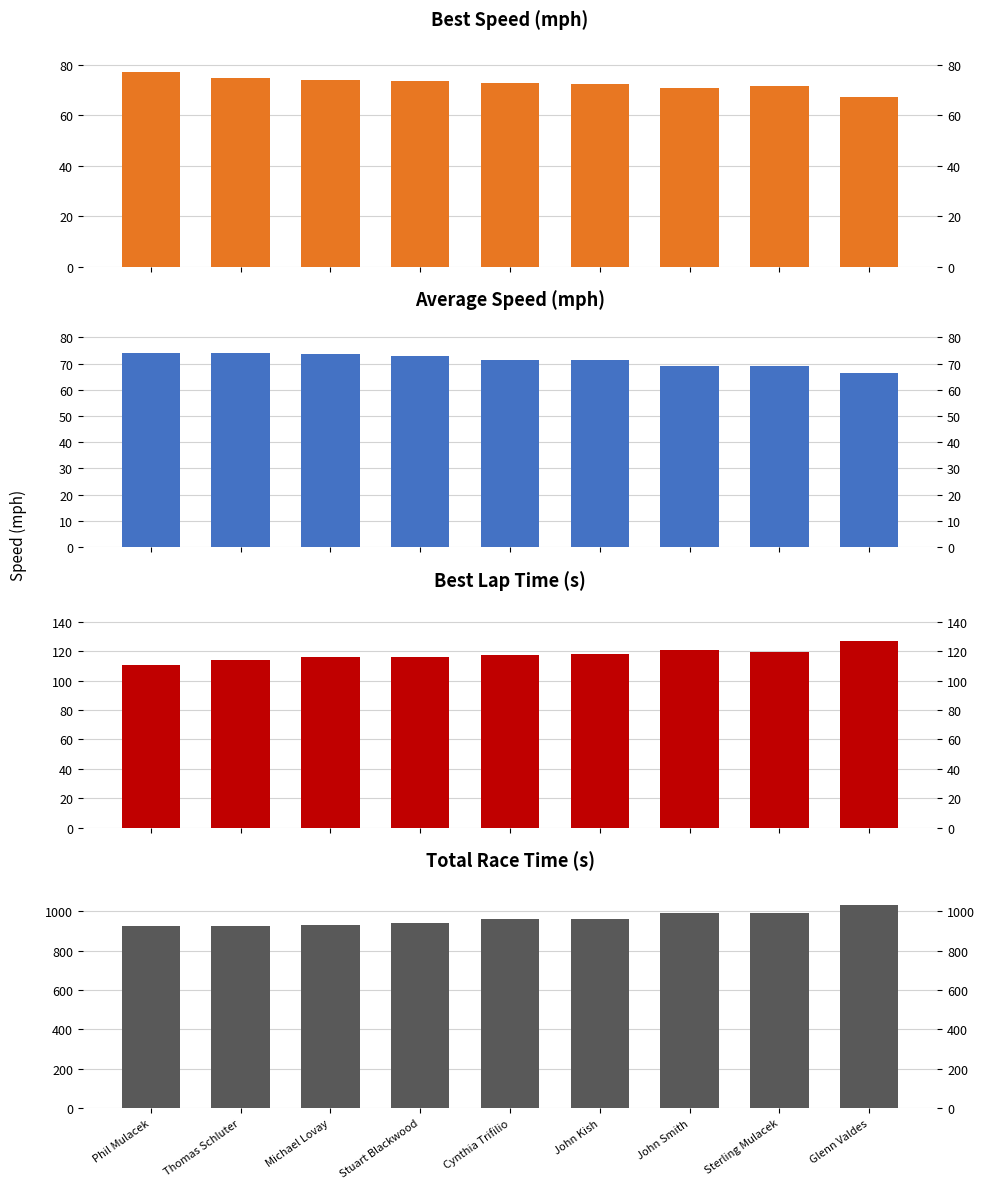

Reading right to left, list all the values displayed in this chart.

Best Speed: Glenn Valdes=67.4	Sterling Mulacek=71.5	John Smith=70.7	John Kish=72.4	Cynthia Trifilio=72.9	Stuart Blackwood=73.7	Michael Lovay=73.9	Thomas Schluter=75.0	Phil Mulacek=77.2
Average Speed: Glenn Valdes=66.5	Sterling Mulacek=69.2	John Smith=69.3	John Kish=71.3	Cynthia Trifilio=71.4	Stuart Blackwood=72.9	Michael Lovay=73.6	Thomas Schluter=74.1	Phil Mulacek=74.2
Best Lap time: Glenn Valdes=127.2	Sterling Mulacek=119.8	John Smith=121.1	John Kish=118.3	Cynthia Trifilio=117.5	Stuart Blackwood=116.2	Michael Lovay=115.9	Thomas Schluter=114.3	Phil Mulacek=111.0
Total Time: Glenn Valdes=1030.4	Sterling Mulacek=990.8	John Smith=989.8	John Kish=961.6	Cynthia Trifilio=960.1	Stuart Blackwood=940.3	Michael Lovay=931.1	Thomas Schluter=925.1	Phil Mulacek=923.9